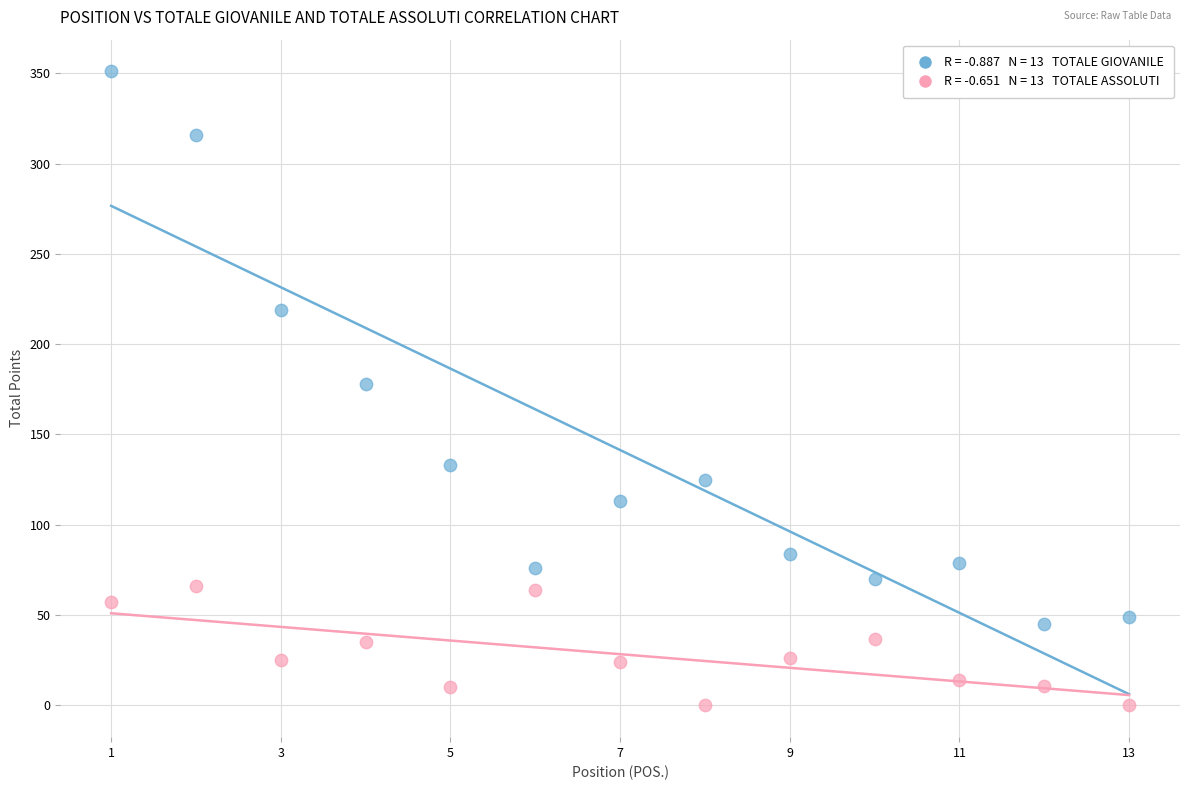

Across all data points, what is the range of Y values (max minus min)?

351